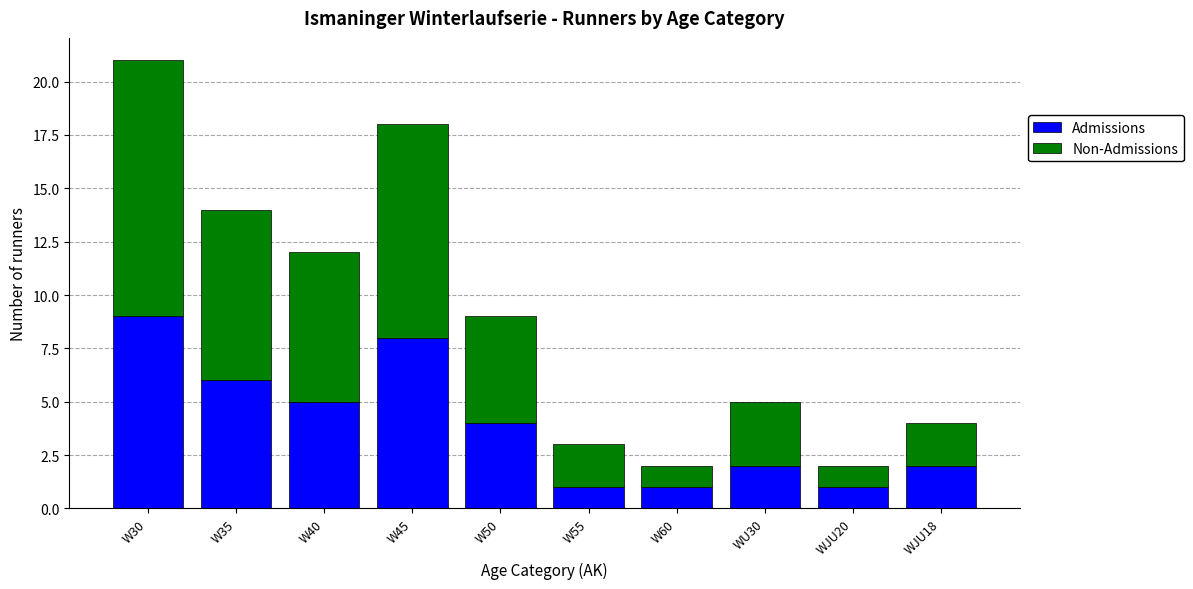

How many values in the Admissions series are below 4?

5